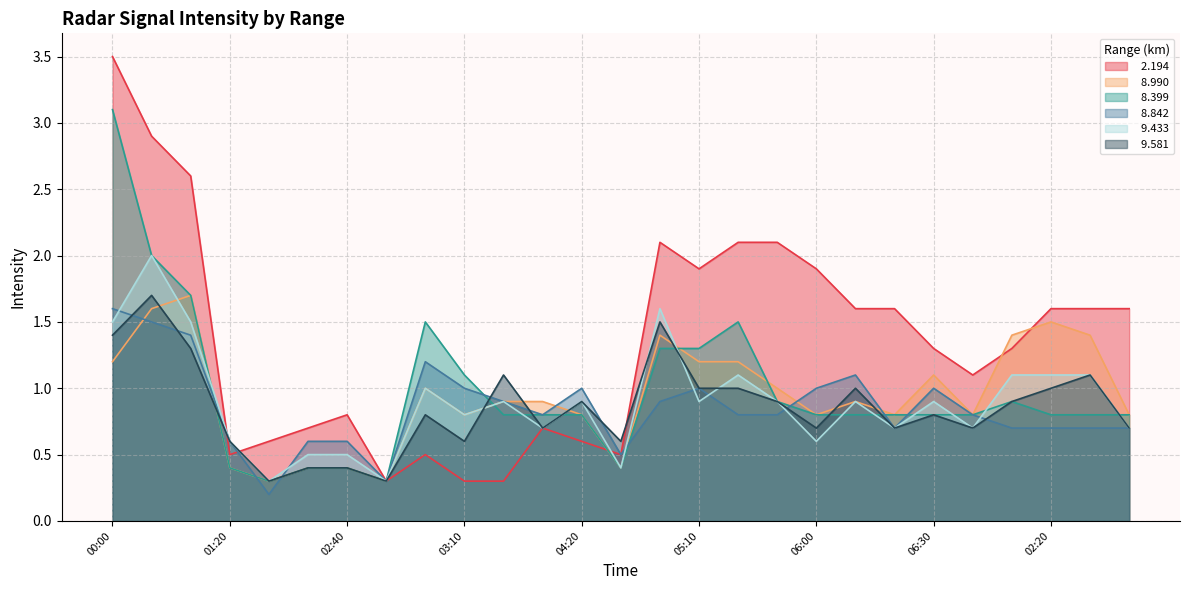

What is the total value across all series at 2011/03/05 05:20?

7.7